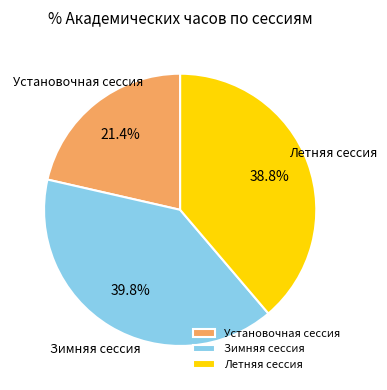

Combined, do Летняя сессия and Зимняя сессия account for over 50%?

Yes